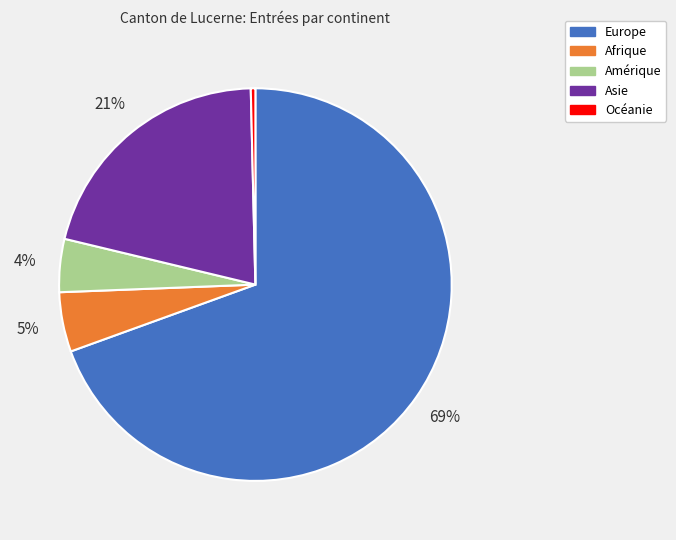

The Océanie slice represents 0% of the pie. True or false?

True